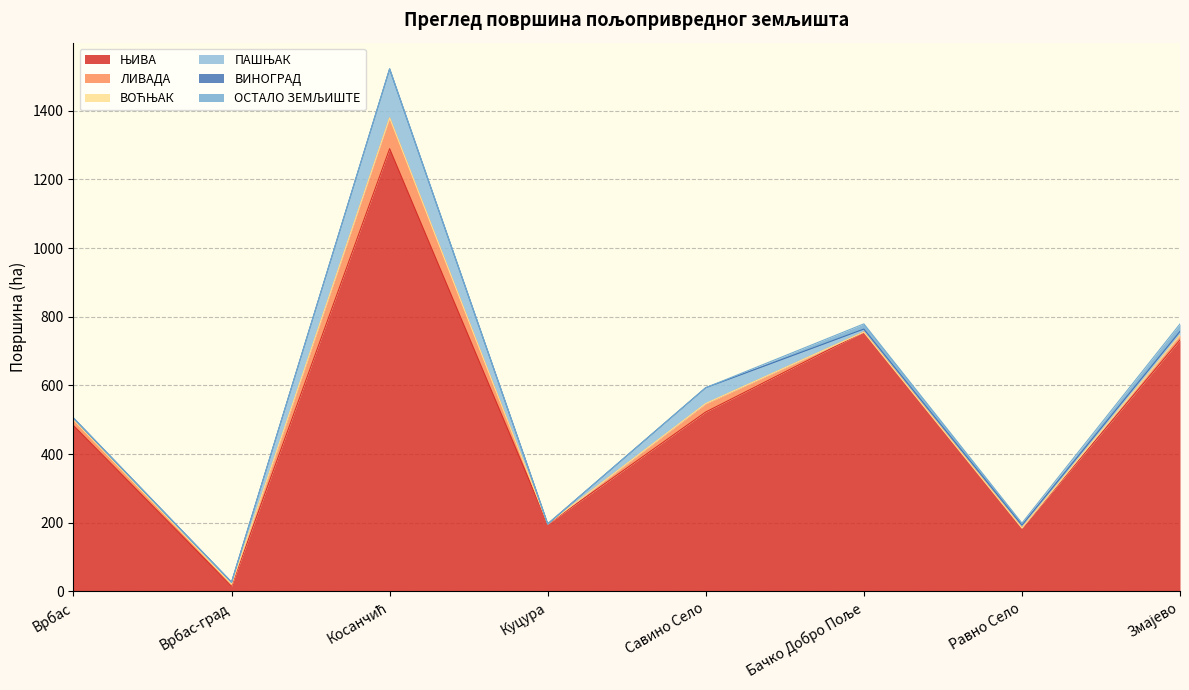

Does the chart display data point markers on the line(s)?

No